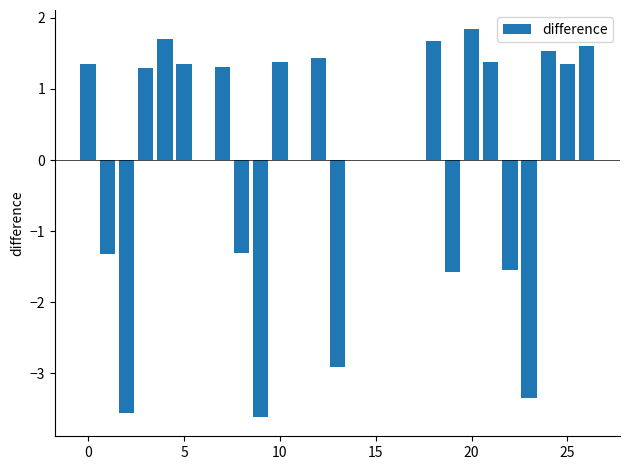

What is the greatest value displayed?

1.8